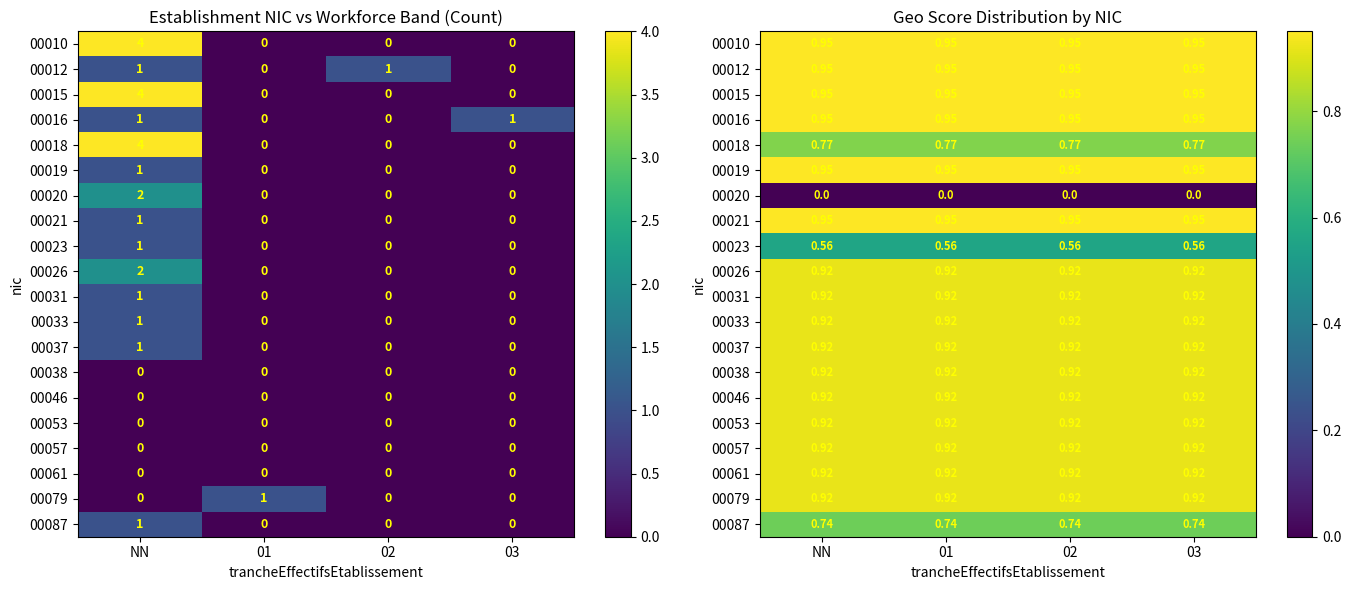

At which label is 00057 closest to 0?

NN